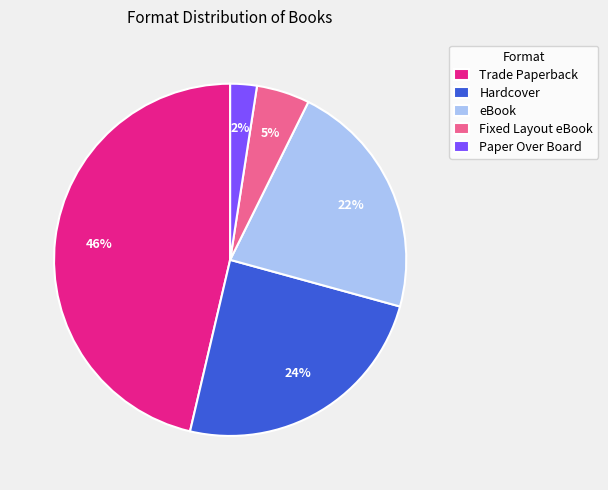

To the nearest percent, what is the average slice percentage?

20%